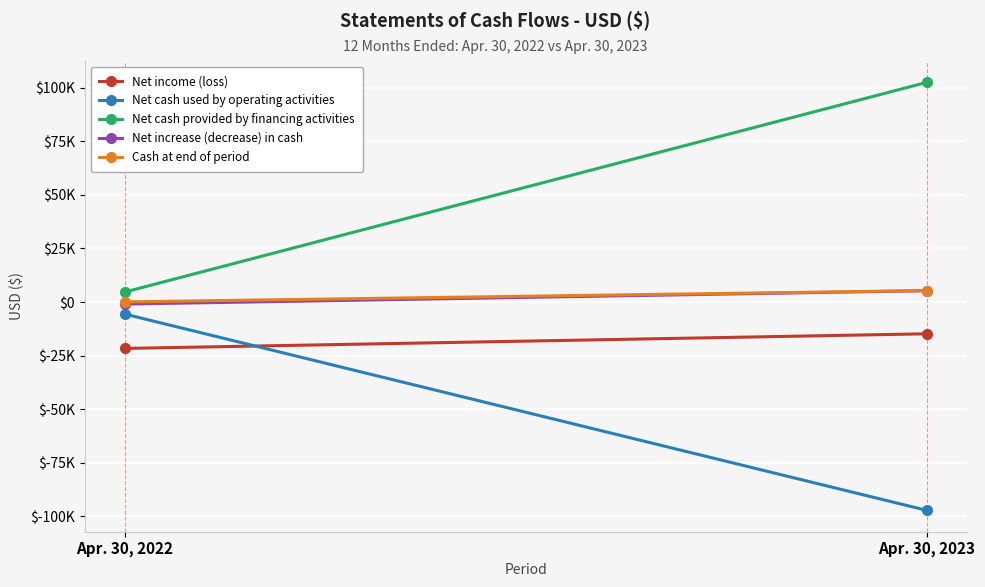

Where is Net income (loss) nearest to the value -18255?

Apr. 30, 2023